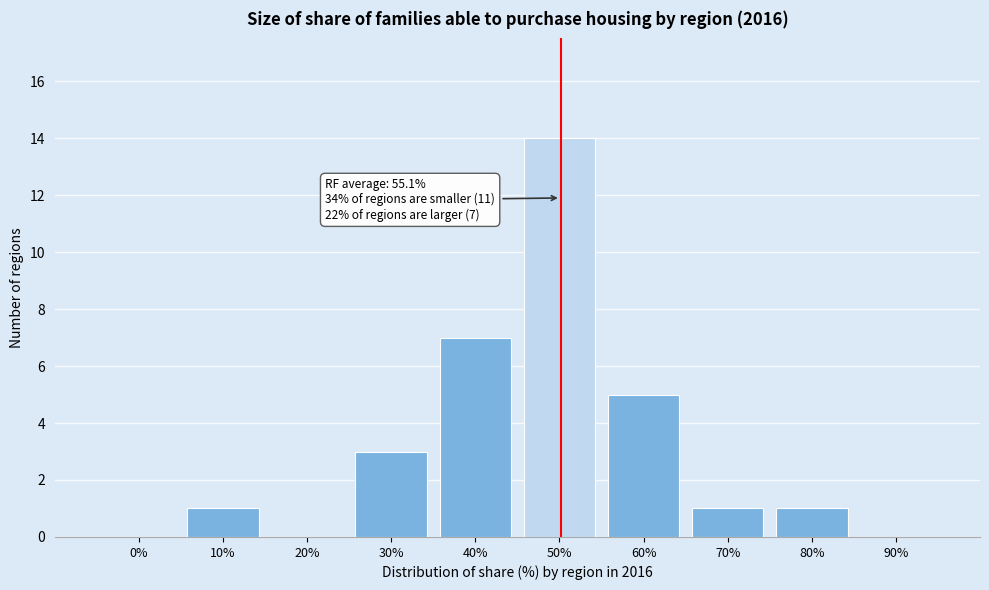

Reading left to right, extract all data points from this chart.

0%=0	10%=1	20%=0	30%=3	40%=7	50%=14	60%=5	70%=1	80%=1	90%=0